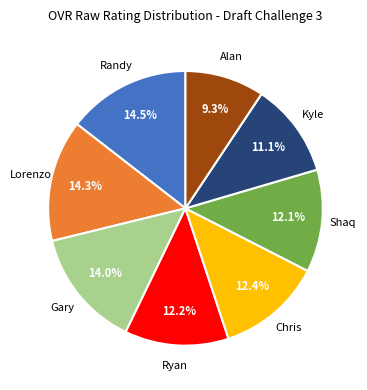

Is there any slice that represents more than half of the pie?

No